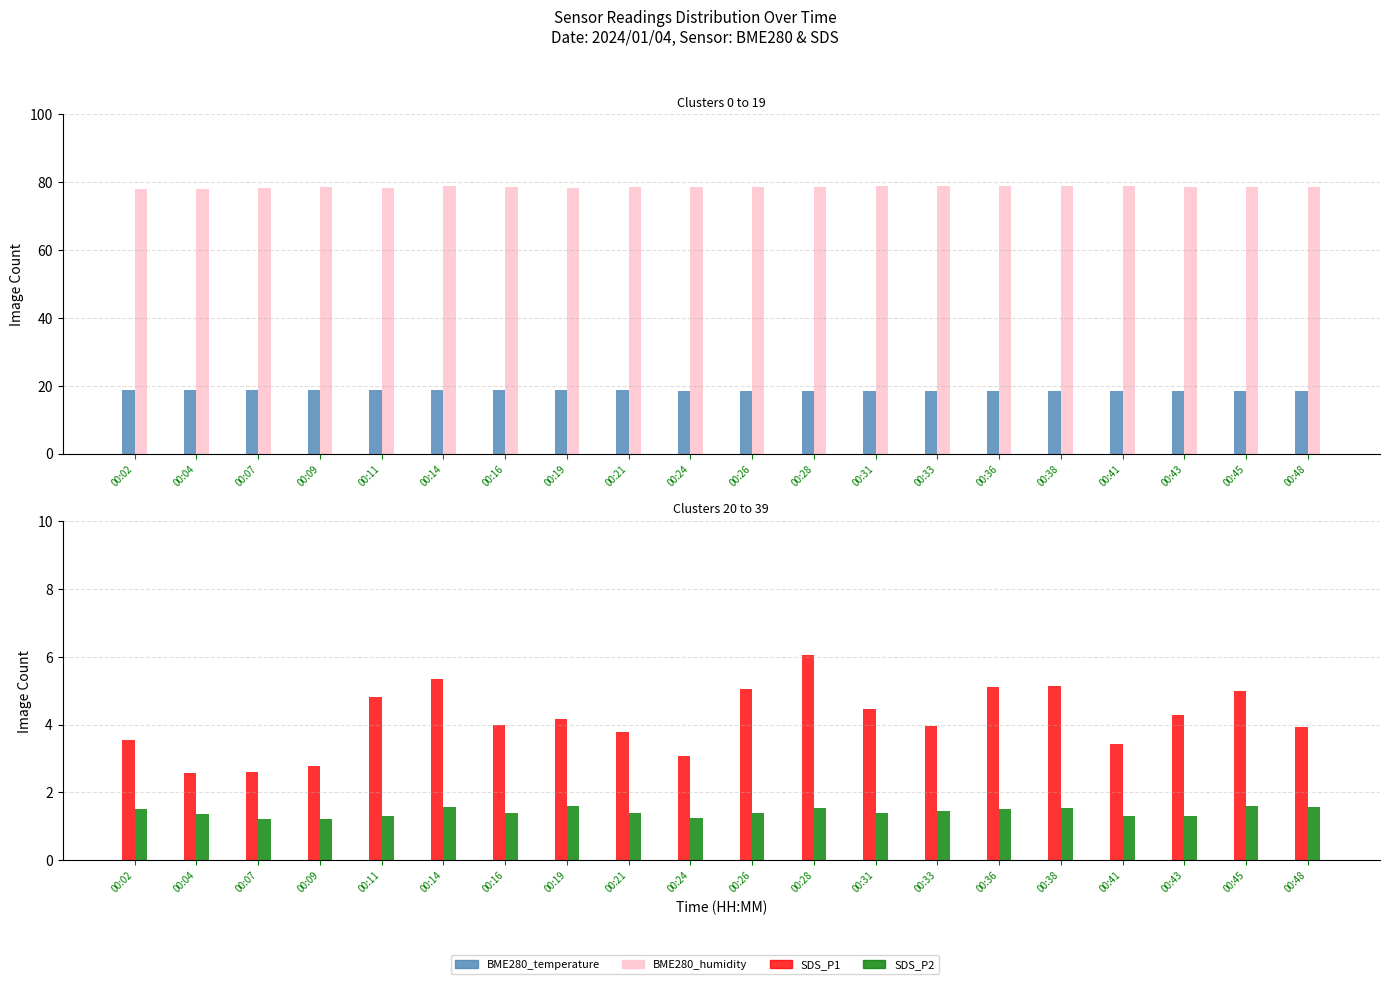

Which series has the largest total across all categories?

BME280_humidity